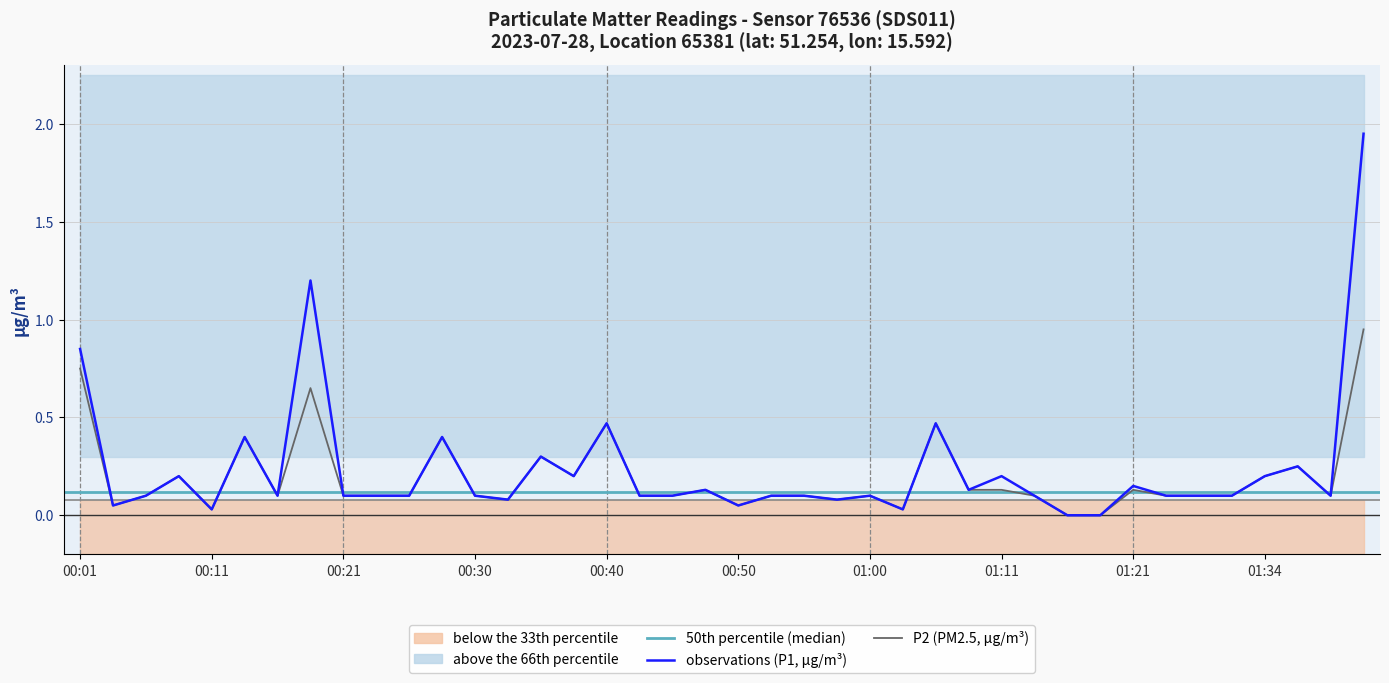

What is the label of the 24th point from the left?

00:58